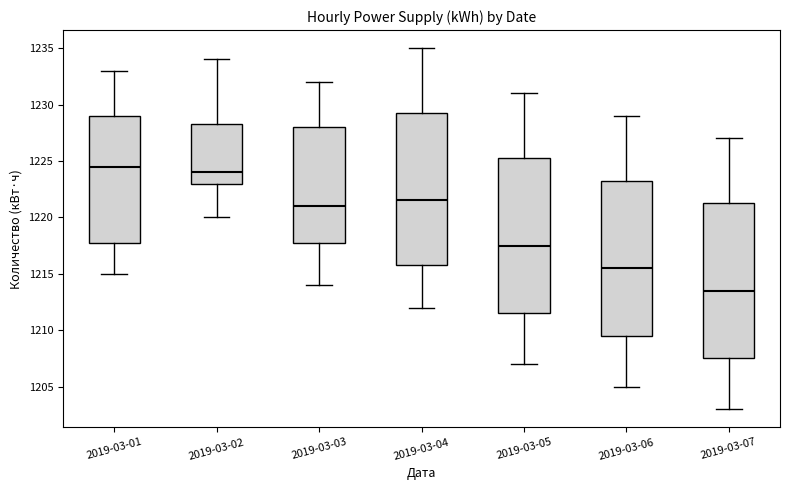

Where is the upper edge of the box for 2019-03-04 on the y-axis? The values are not printed on the chart, so give them approximately, as read against the axis.

1229.5